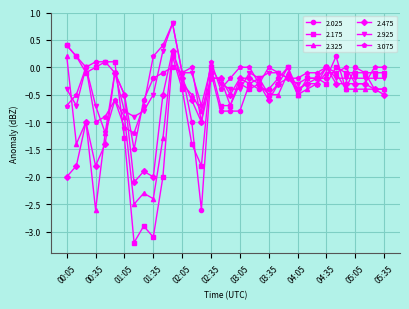

How many categories are shown in the chart?

34